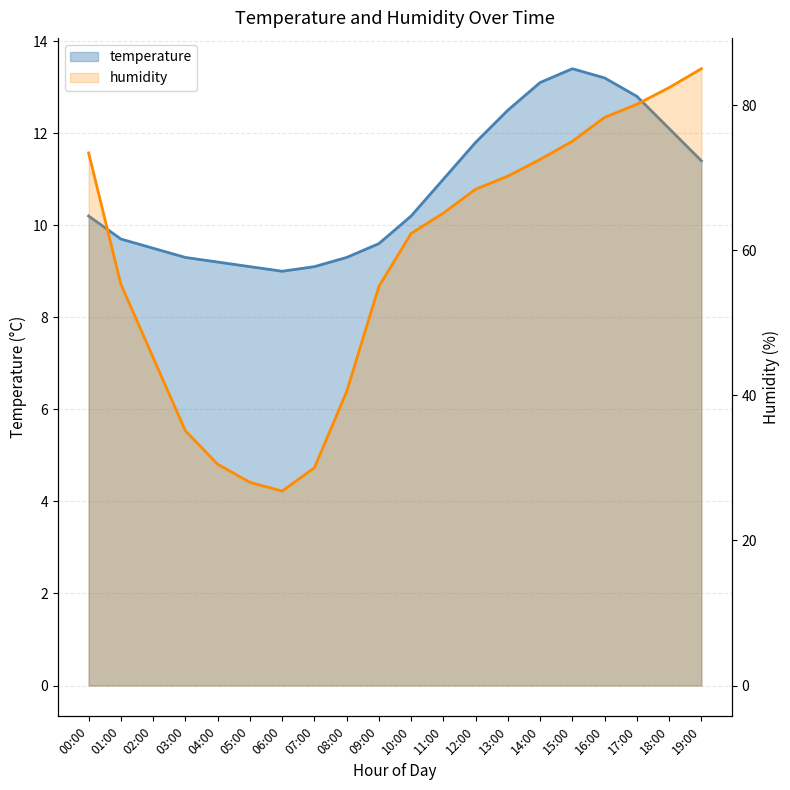

Does the chart have visible grid lines?

Yes